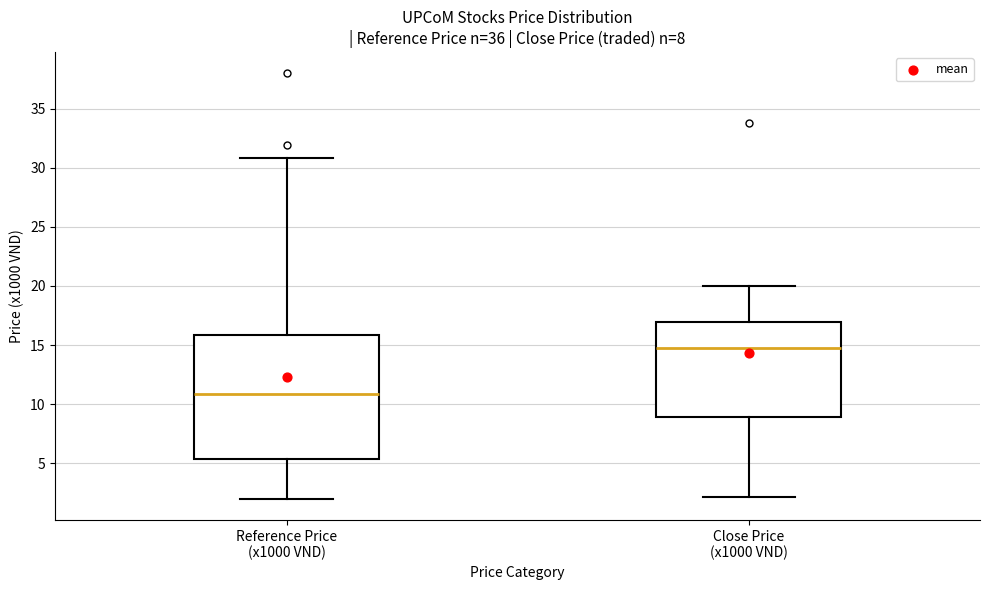

Comparing the boxes themselves (not the whiskers), which one is the tallest?

Reference Price (x1000 VND)